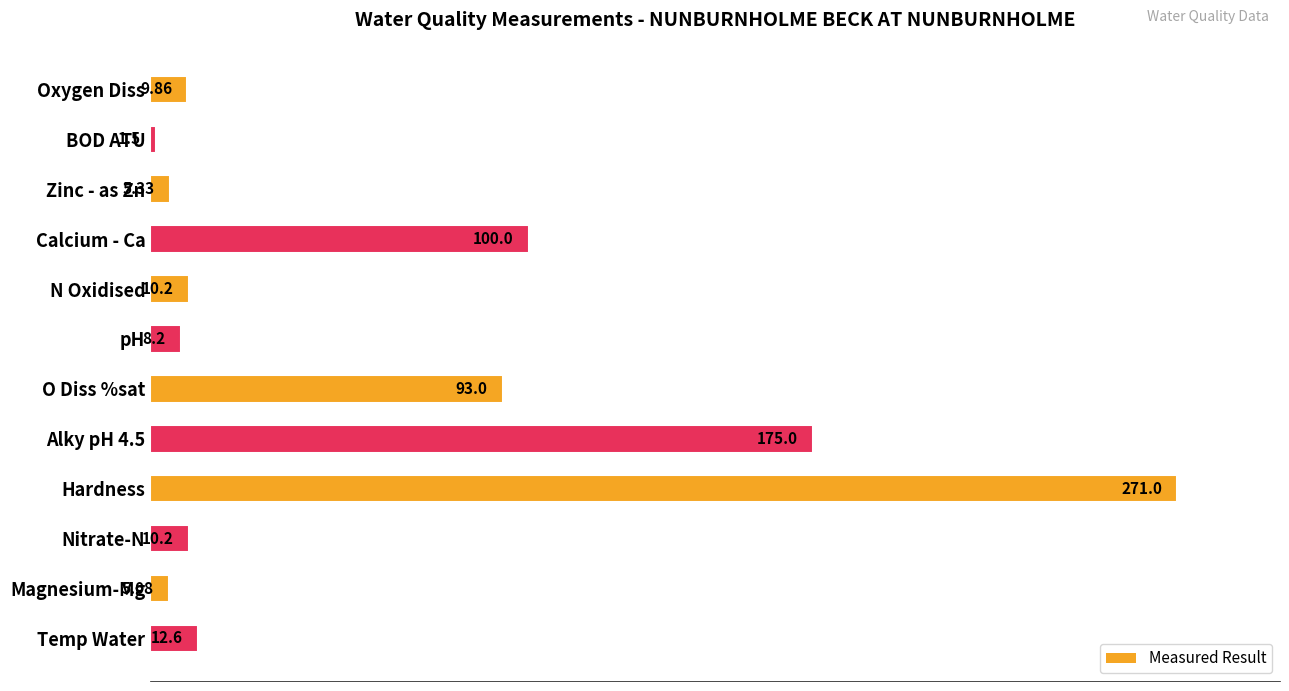

How many bars are there in total?

12